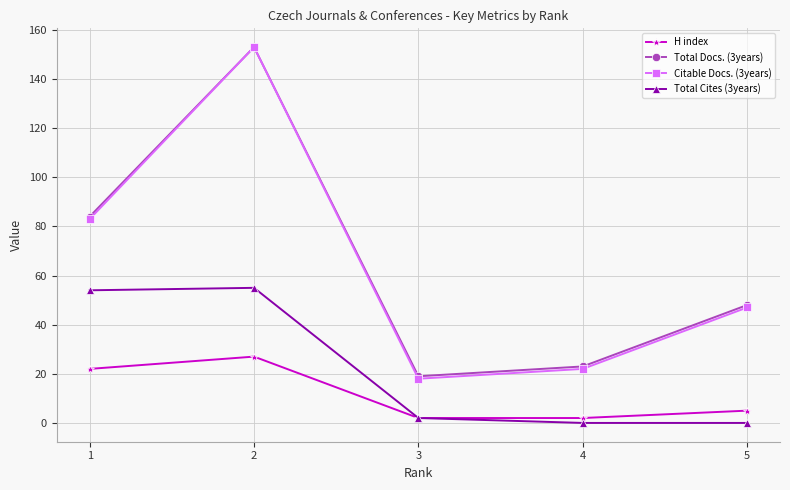

True or false: Total Cites (3years) has a value of 22 at 1.

False